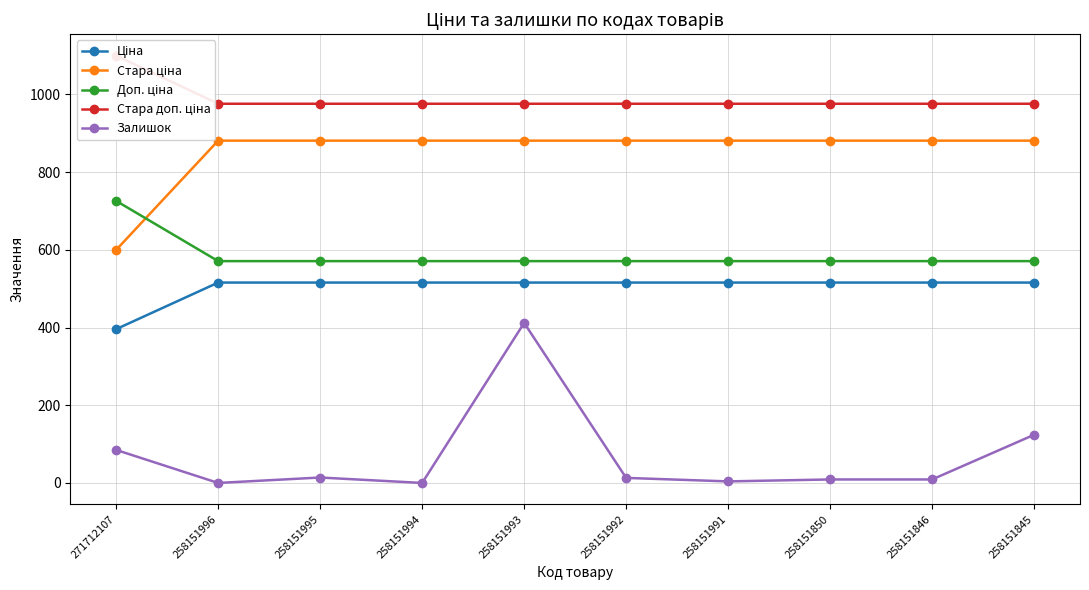

The value of Залишок at 258151846 is 3.7. True or false?

False